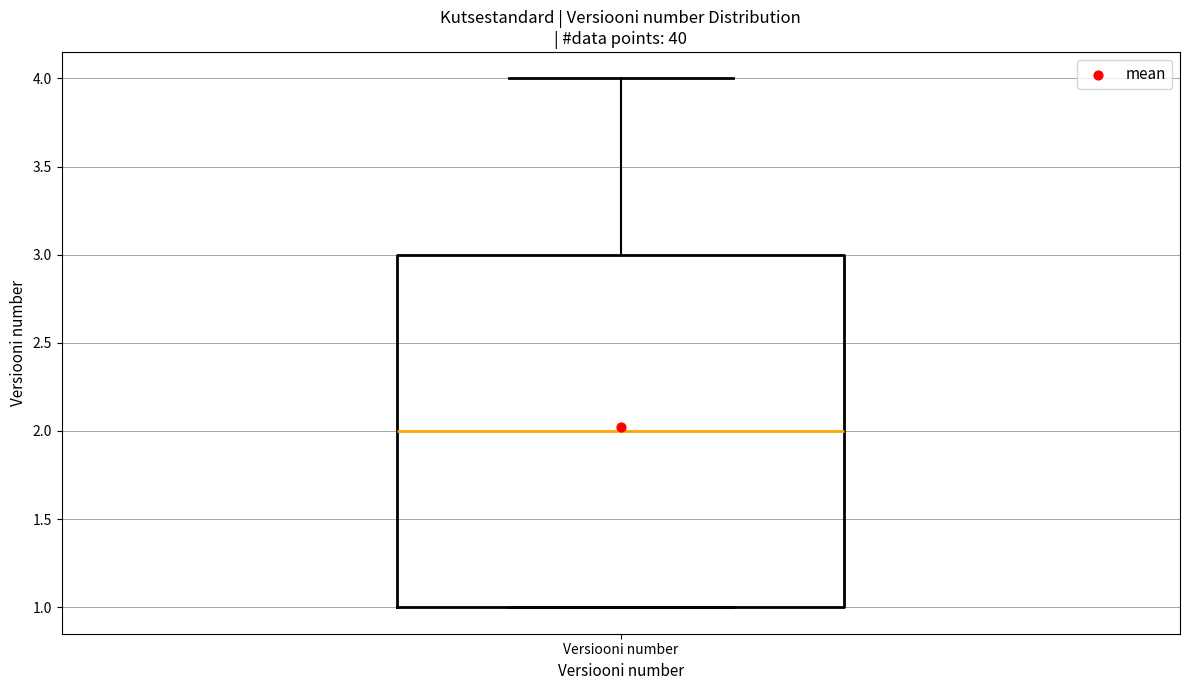

Read this box plot against the y-axis: the position of the median line, the range covered by the box, and the ends of both whiskers. The values are not printed on the chart, so give them approximately, as read against the axis.

median 2, box 1 to 3, whiskers 1 to 4